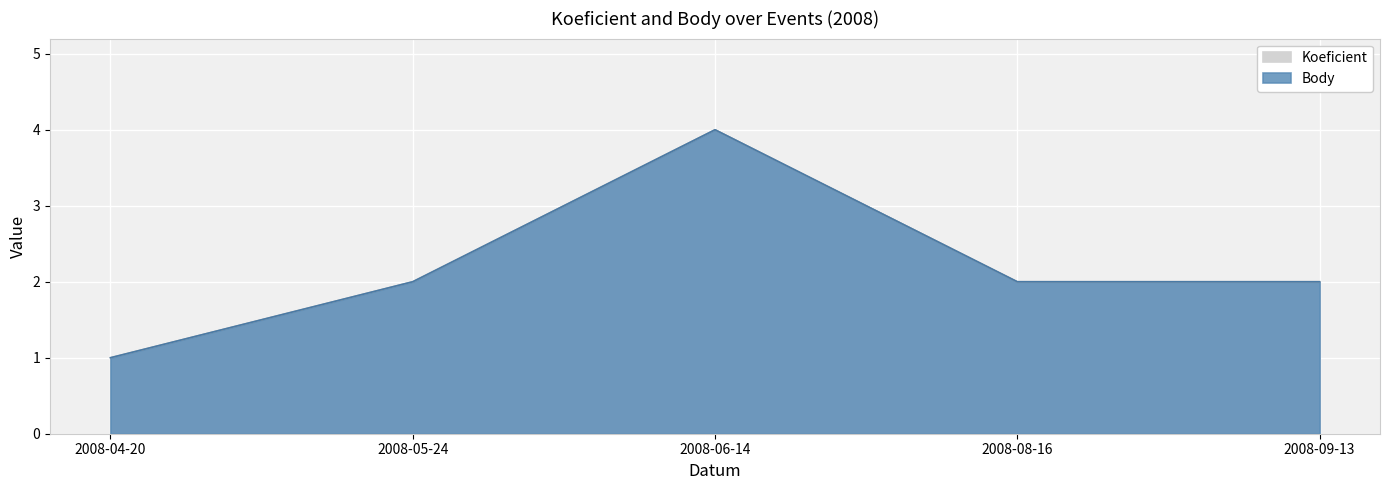

Which series has the largest range (max minus min)?

Koeficient